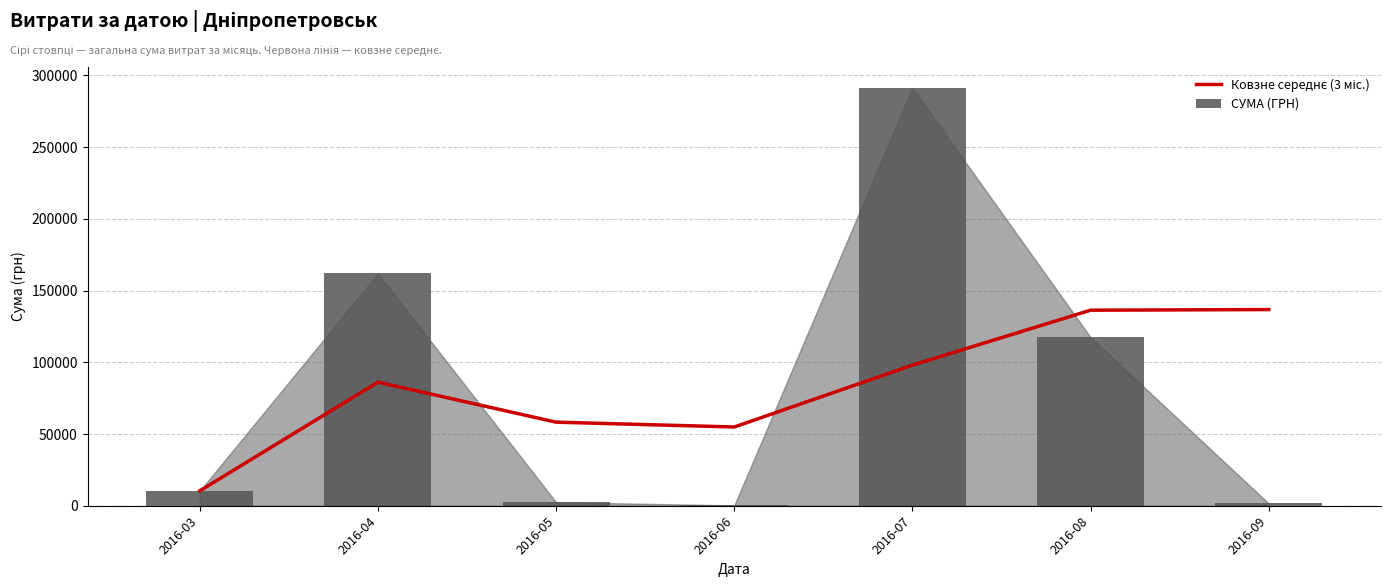

Are the bars horizontal?

No